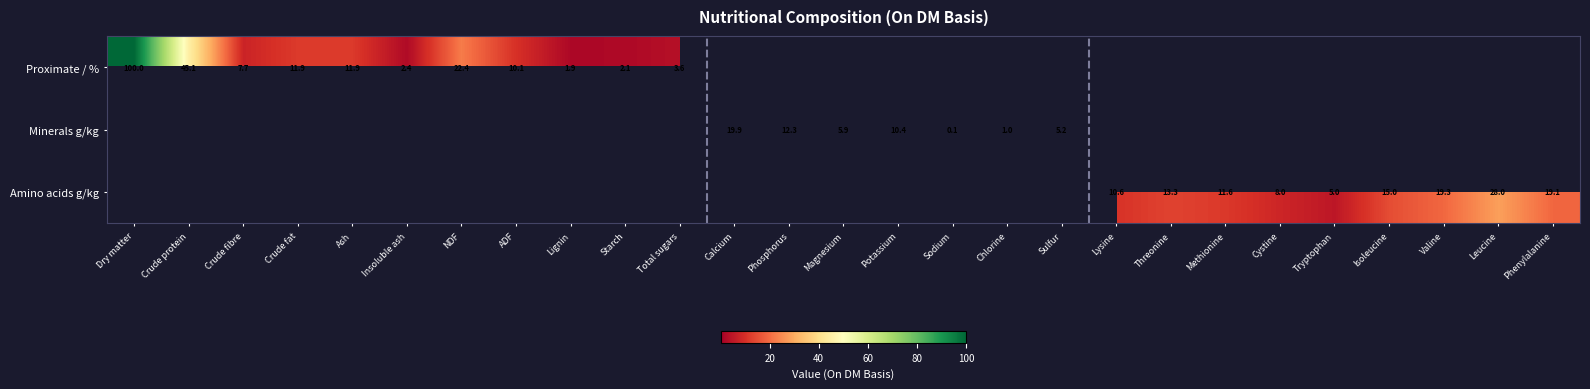

Count the number of data series in this chart.

3